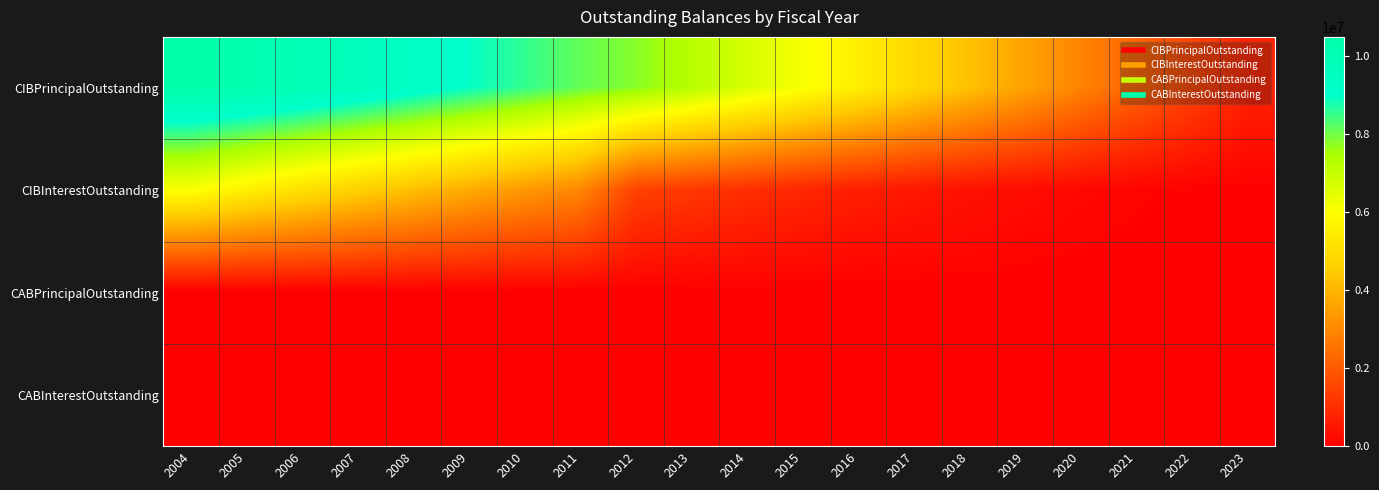

What is the difference between the highest and lowest values at 2013?

7265000.0